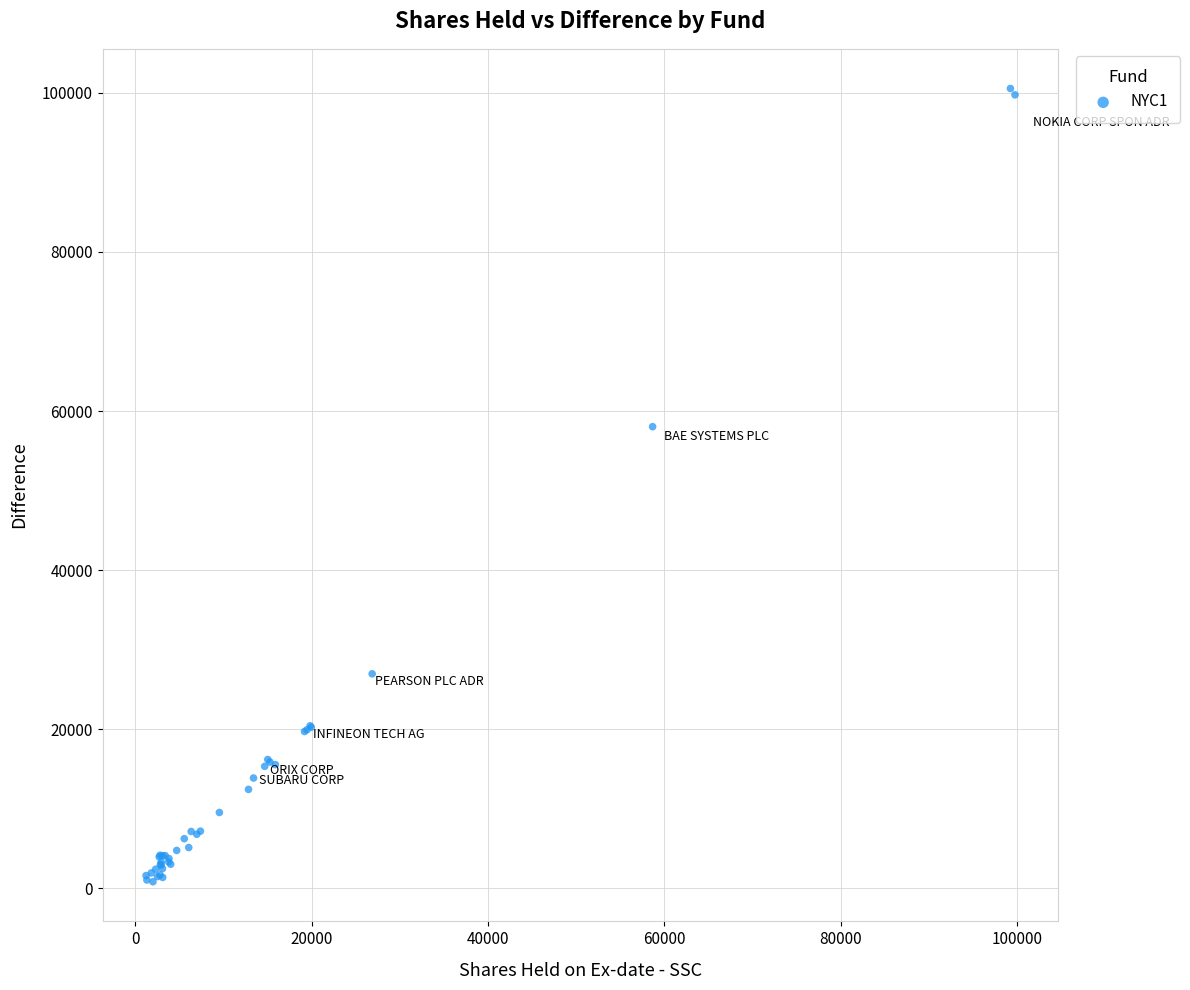

What Y value in the scatter plot is closest to 50687?

58031.5